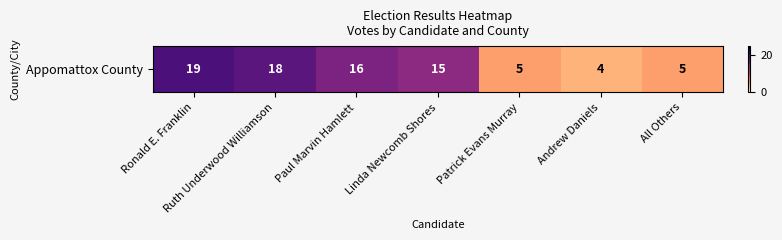

What is the sum of all values?

82